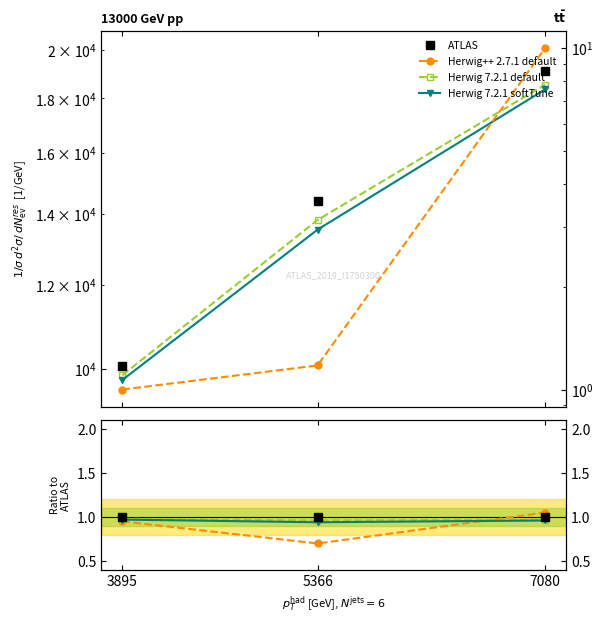

List the series in order of their peak value, highest first.

Herwig++ 2.7.1 default, ATLAS, Herwig 7.2.1 default, Herwig 7.2.1 softTune